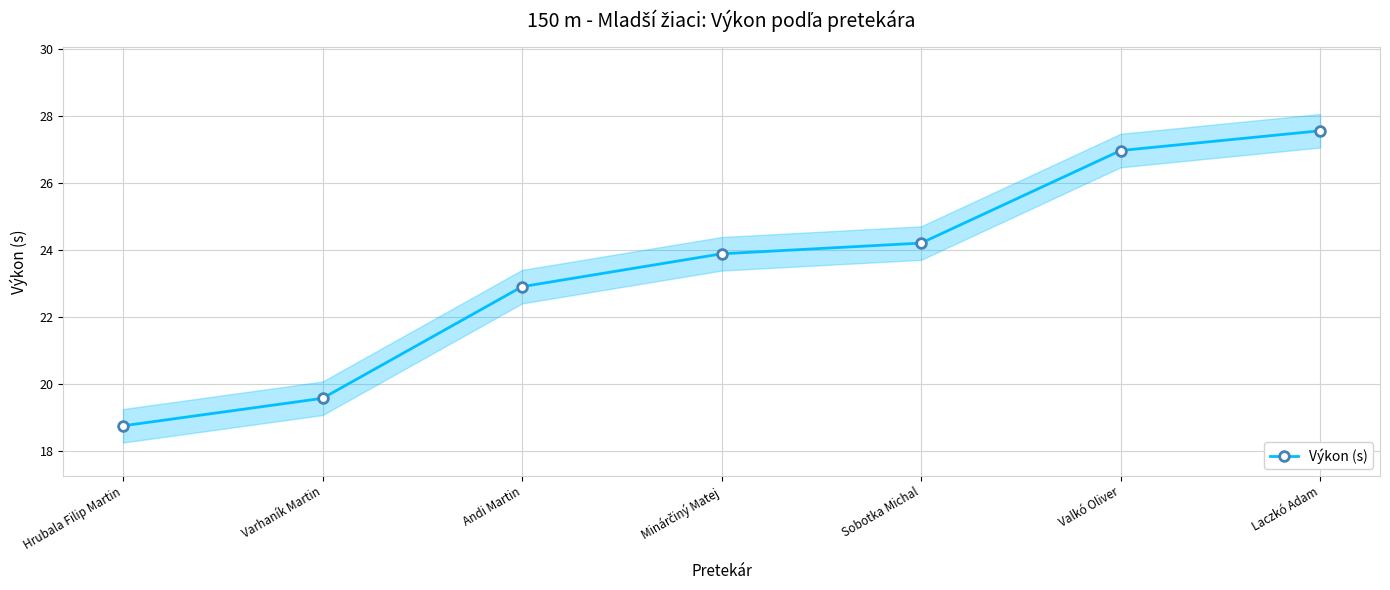

What value does the data have at Andi Martin?

22.9